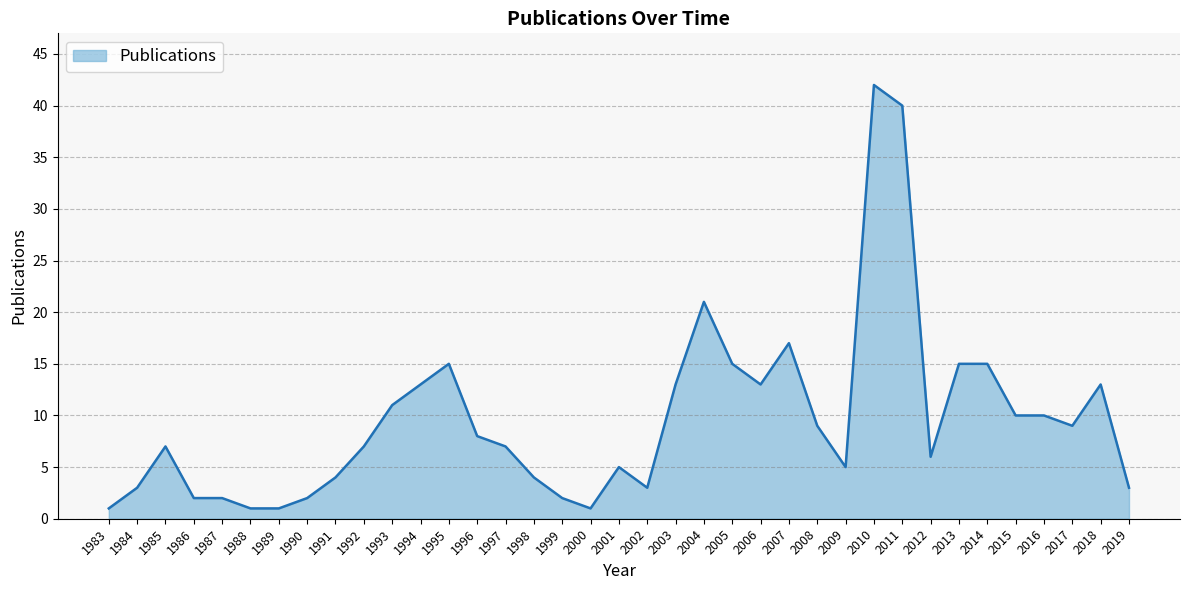

Does the chart have visible grid lines?

Yes